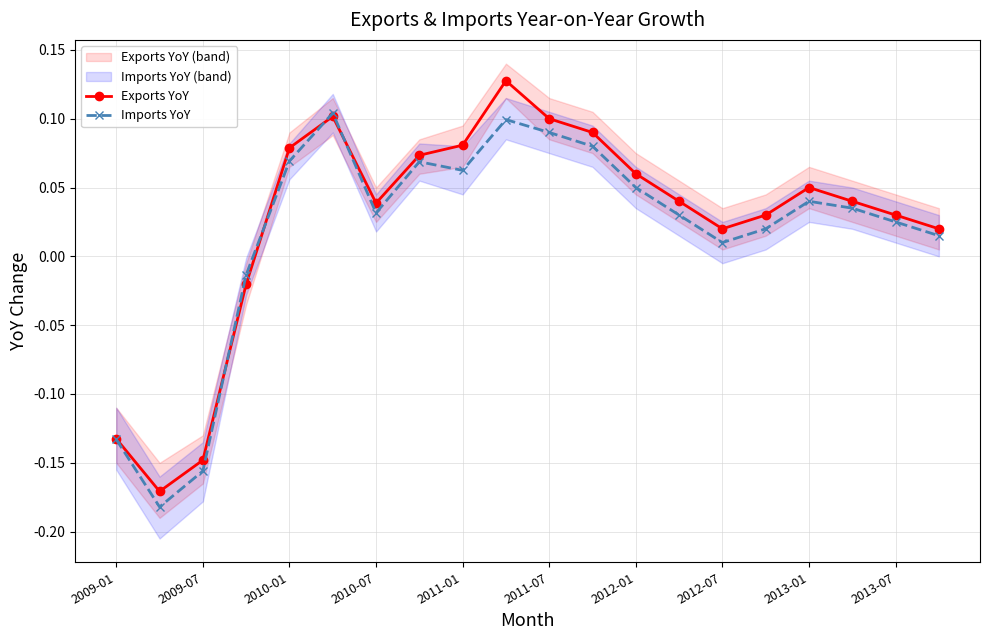

Reading left to right, transcribe all the data shown in this chart.

Exports YoY: -0.1	-0.2	-0.1	-0.0	0.1	0.1	0.0	0.1	0.1	0.1	0.1	0.1	0.1	0.0	0.0	0.0	0.1	0.0	0.0	0.0
Imports YoY: -0.1	-0.2	-0.2	-0.0	0.1	0.1	0.0	0.1	0.1	0.1	0.1	0.1	0.1	0.0	0.0	0.0	0.0	0.0	0.0	0.0